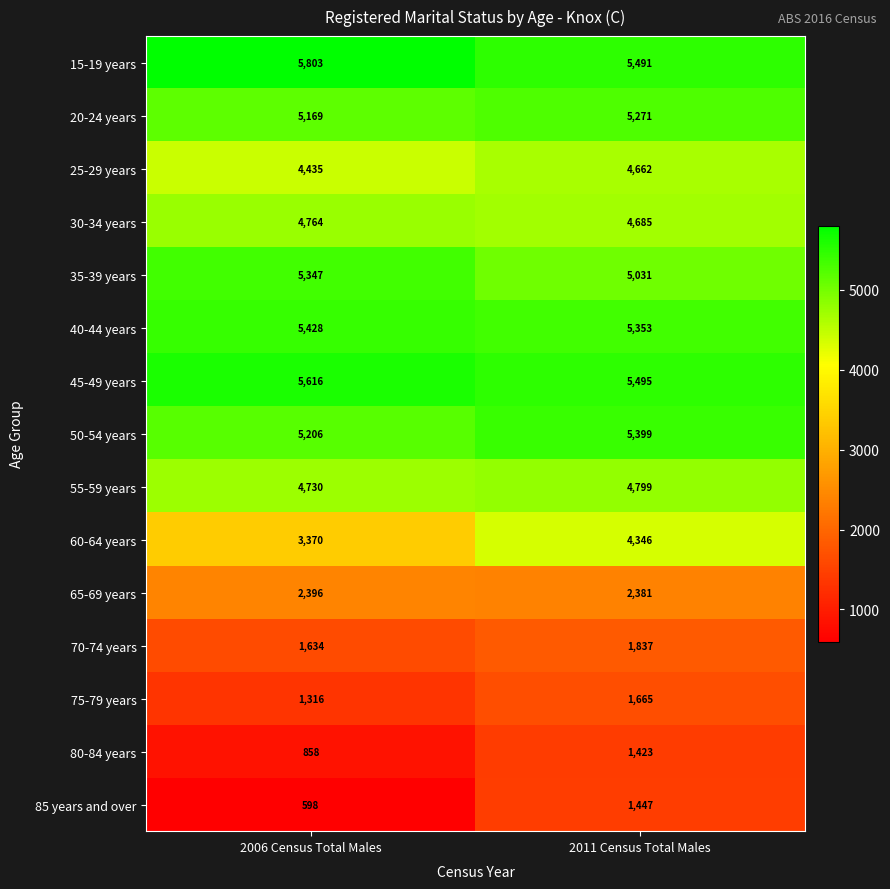

The value of 60-64 years at 2011 Census Total Males is 1987. True or false?

False